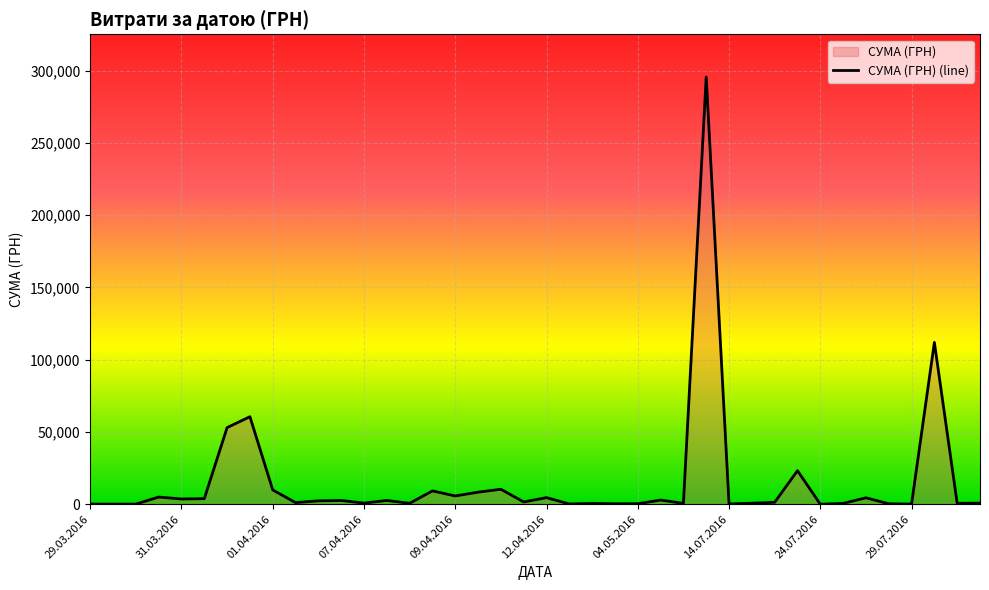

Does the chart display data point markers on the line(s)?

No